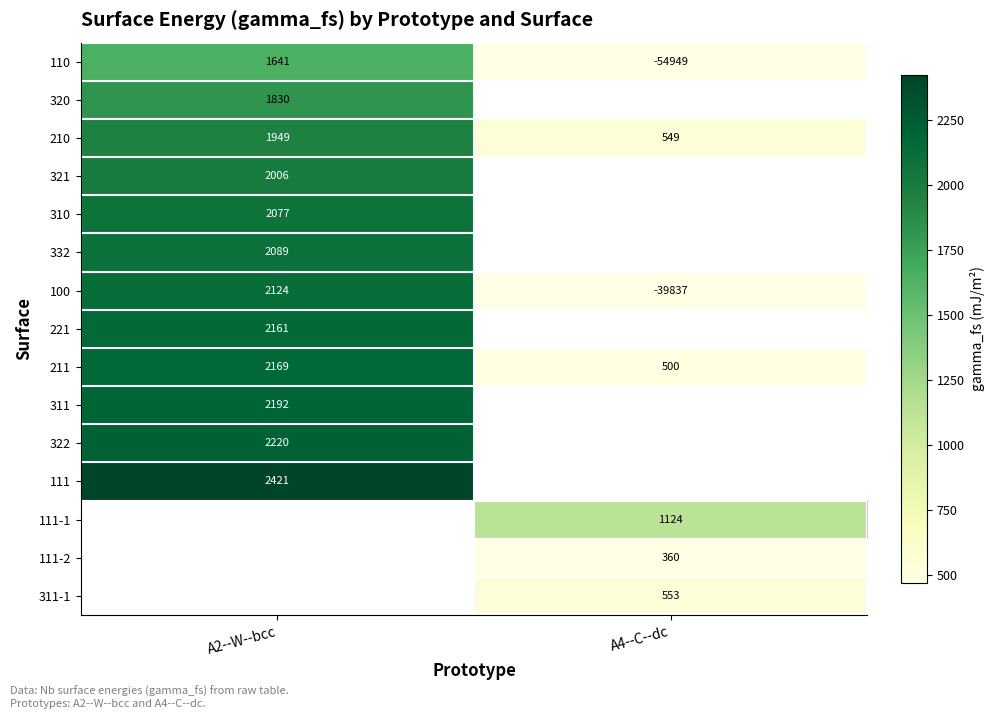

What is the sum of all 210 values?

2498.0